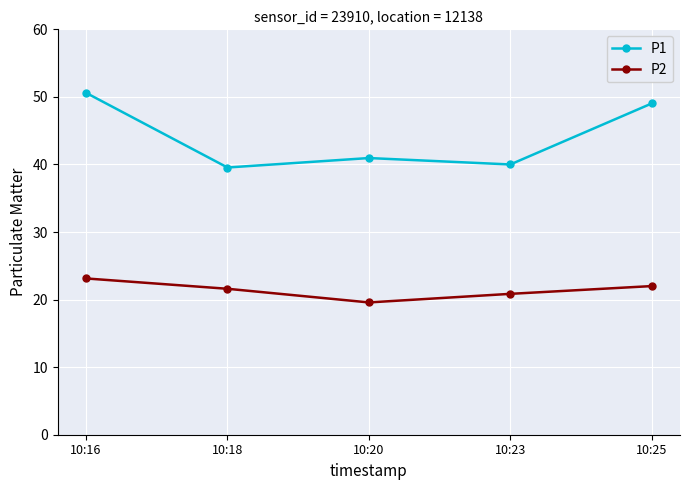

What is the value of the P1 point at the 1st from the left?

50.6